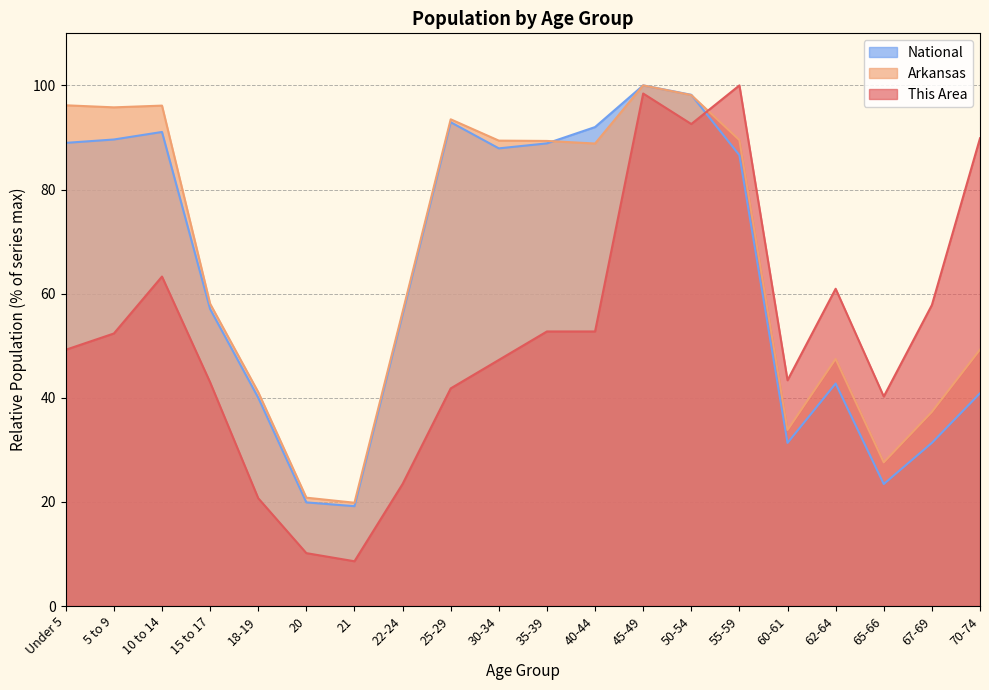

Read the National value at 45-49.

100.0